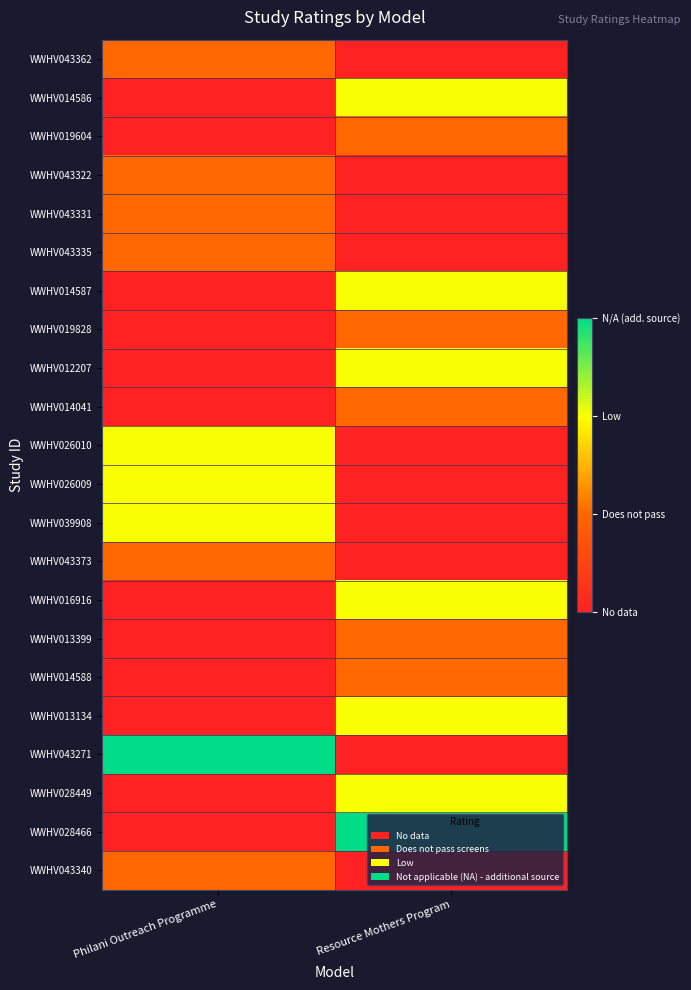

At which category does the chart reach its minimum across all series?

Resource Mothers Program